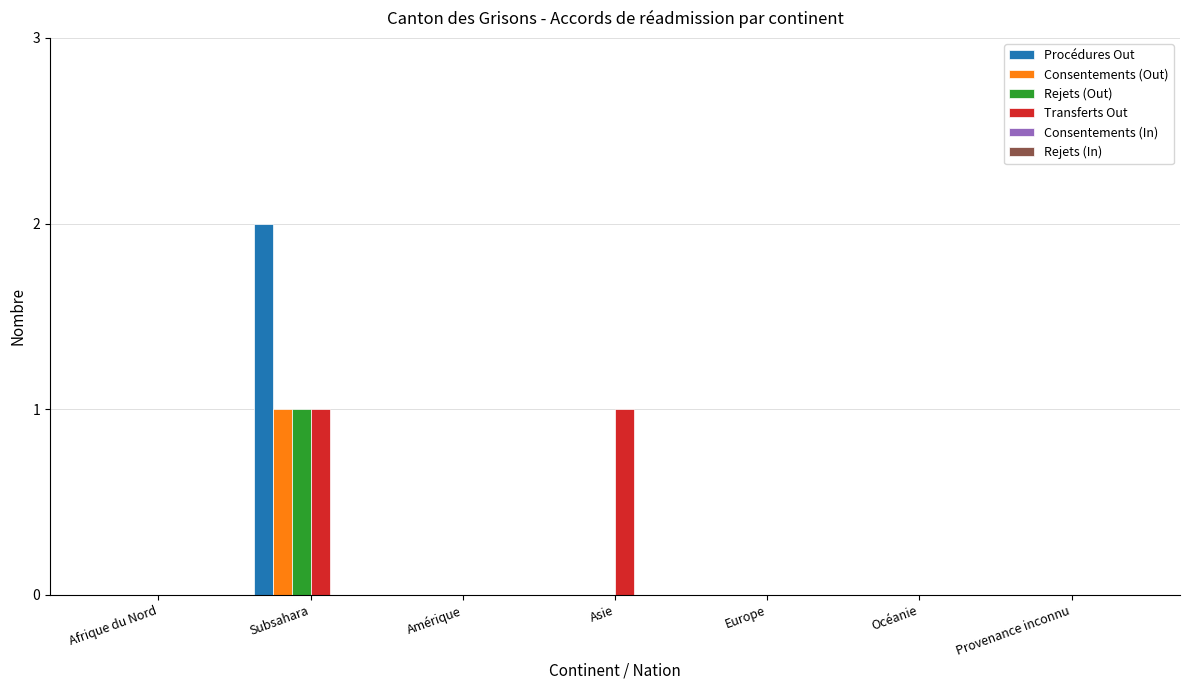

Does the chart contain stacked bars?

No